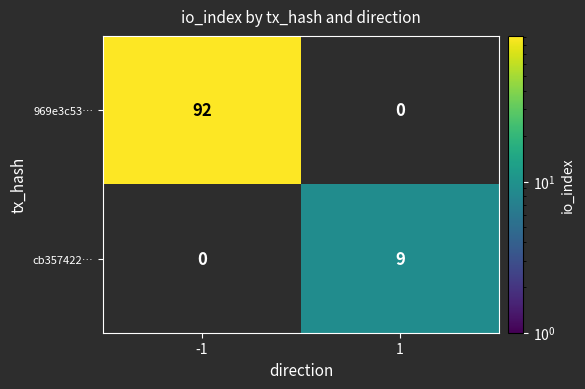

Is the value of cb357422… at 1 greater than the value of 969e3c53… at -1?

No